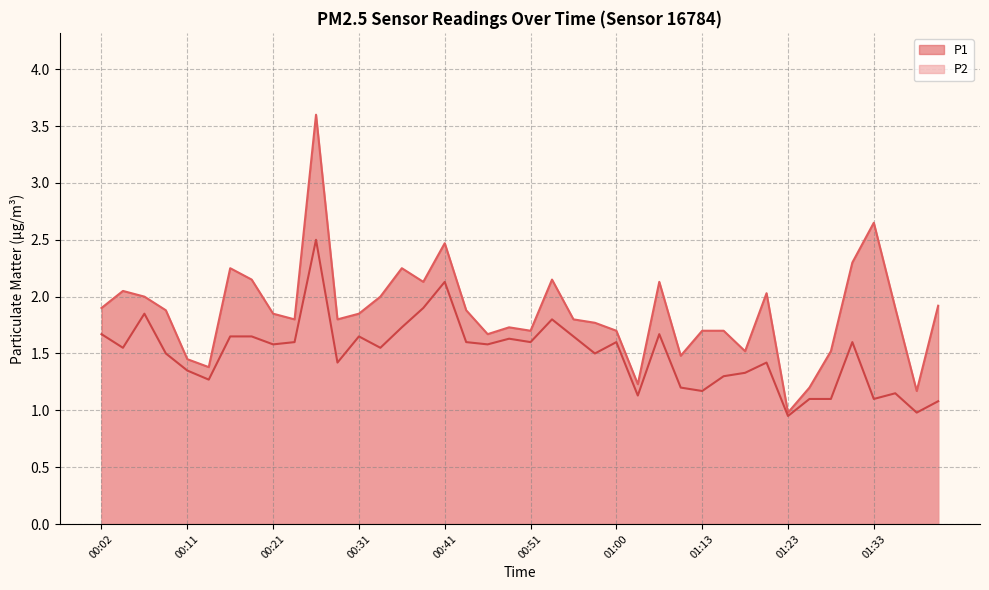

Is it true that P1 equals 2.1 at 00:19?

True